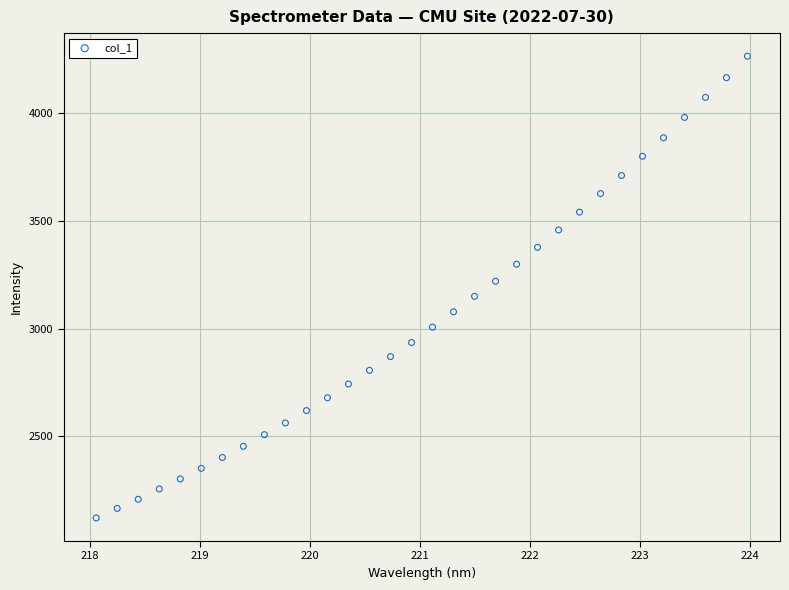

What is the range of X values (max minus min)?

5.9